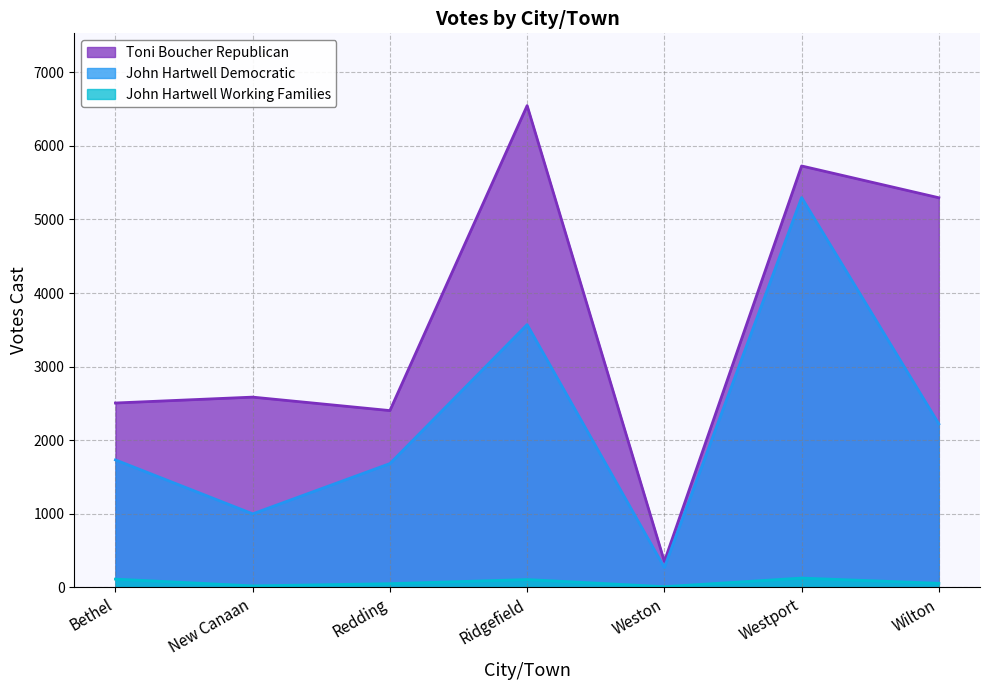

Which series has the largest total across all categories?

Toni Boucher Republican